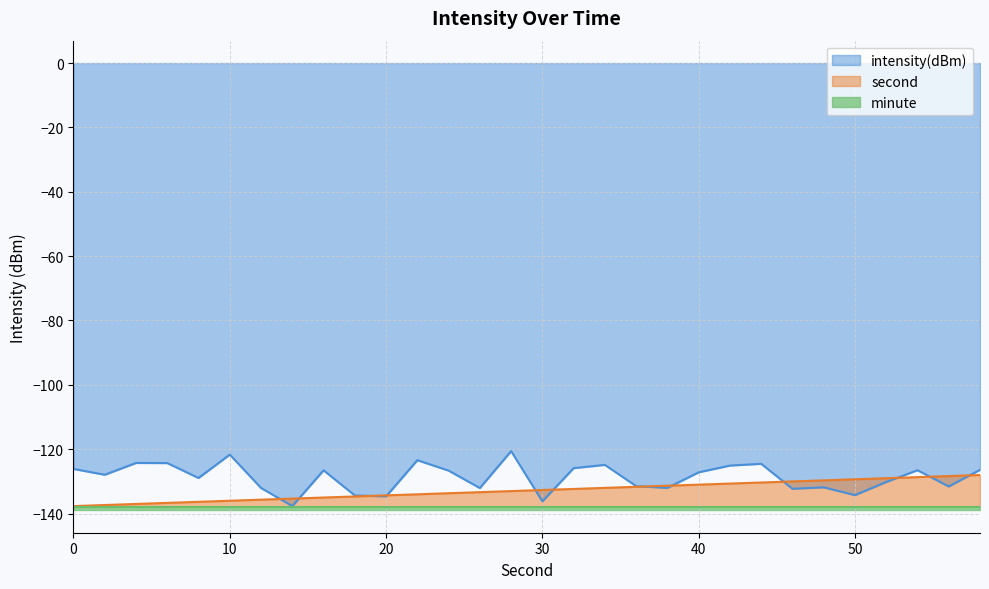

How many categories are shown in the chart?

30